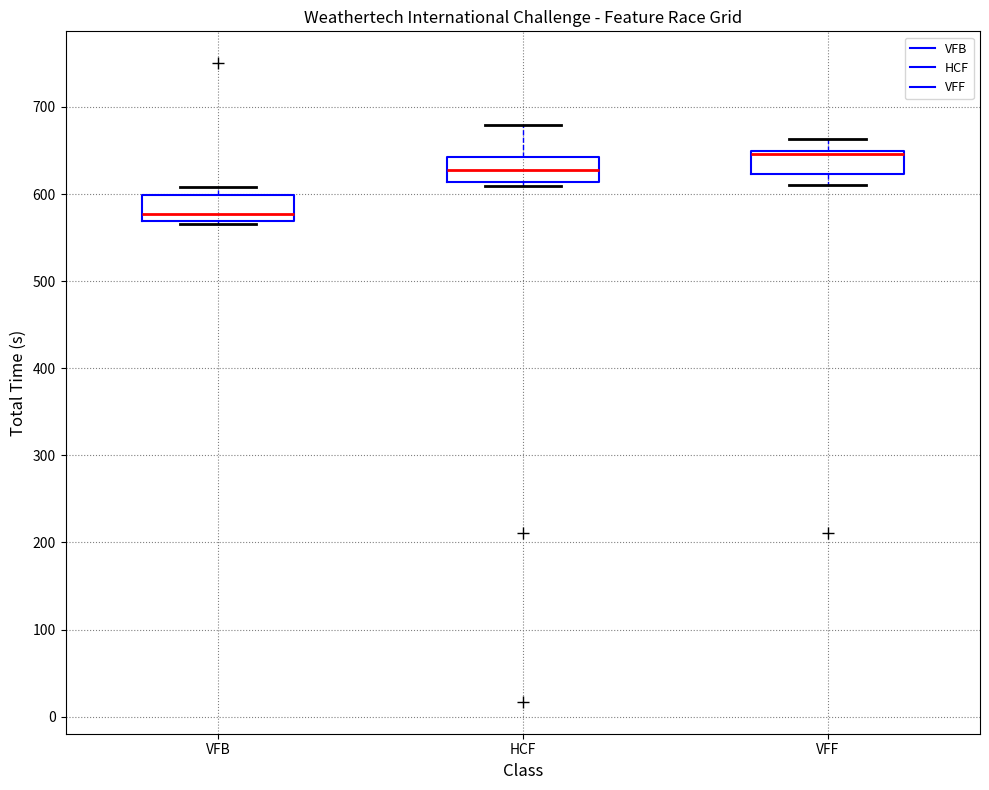

Reading left to right, transcribe this box plot: for each box, give where its median line is, the range the box spans, and where its two whiskers end, as read against the y-axis. The values are not printed on the chart, so give them approximately, as read against the axis.

VFB: median 580, box 570 to 600, whiskers 570 (just below the box's lower edge) to 610
HCF: median 630, box 610 to 640, whiskers 610 (just below the box's lower edge) to 680
VFF: median 650 (just below the box's upper edge), box 620 to 650, whiskers 610 to 660